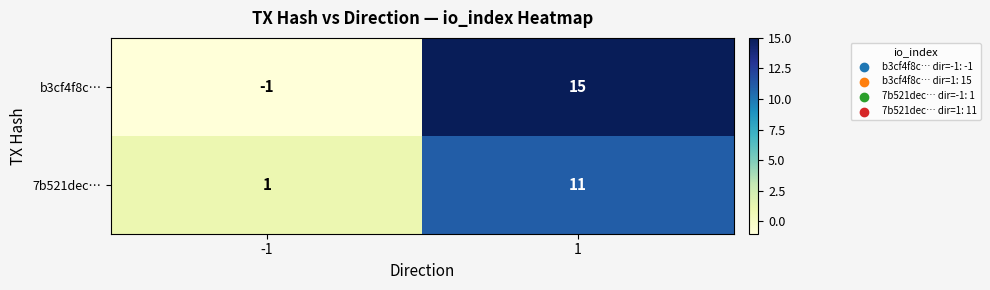

Count the number of categories in the chart.

2